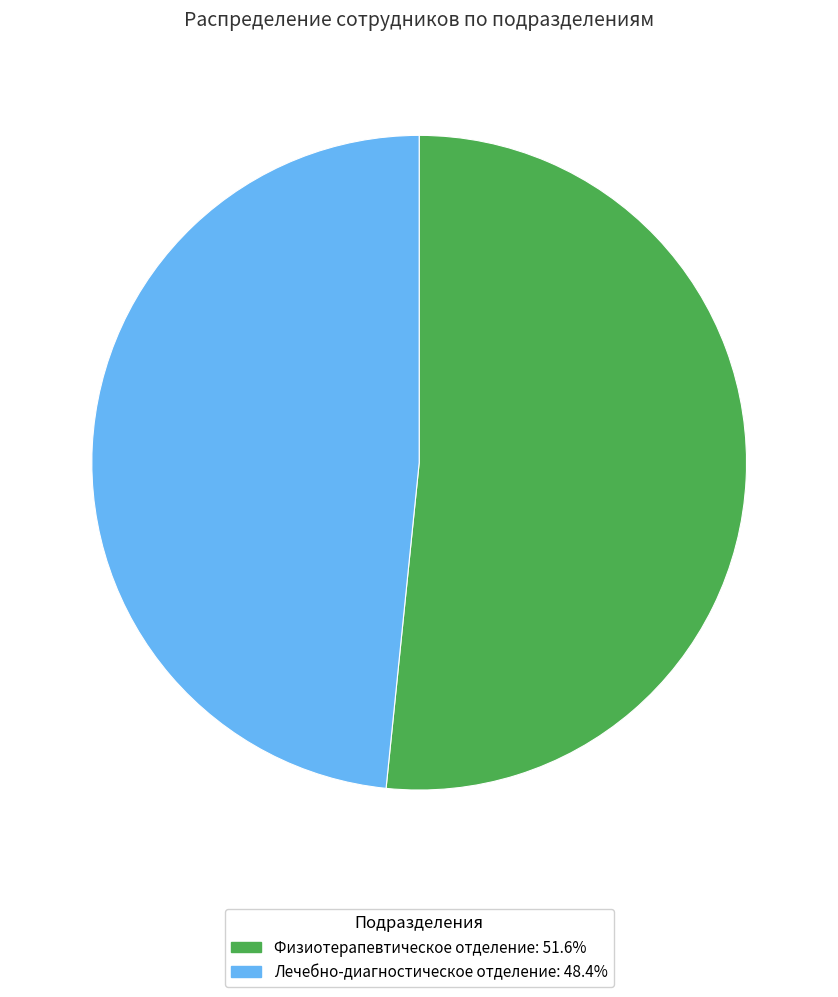

Which has a higher value, Лечебно-диагностическое отделение or Физиотерапевтическое отделение?

Физиотерапевтическое отделение